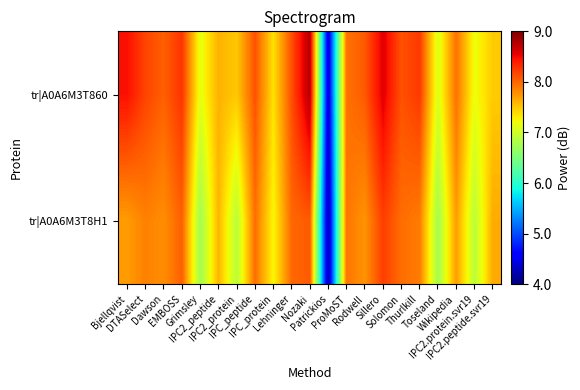

Which category has the lowest value across all series?

Patrickios